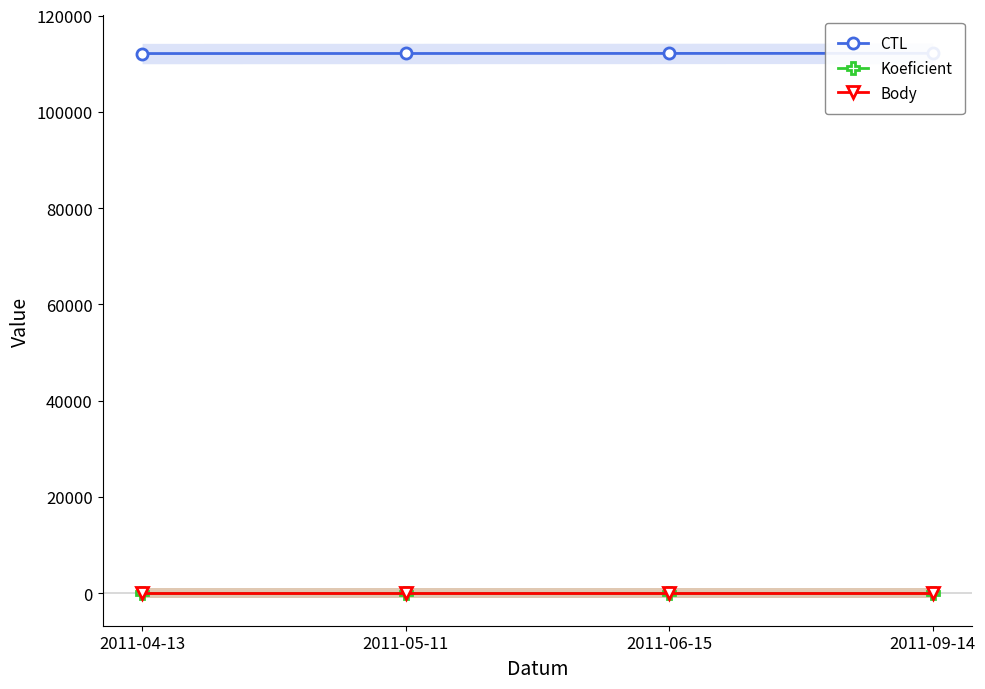

Reading left to right, extract all data points from this chart.

CTL: 112101	112112	112124	112143
Koeficient: 2	2	2	2
Body: 3	3	3	3